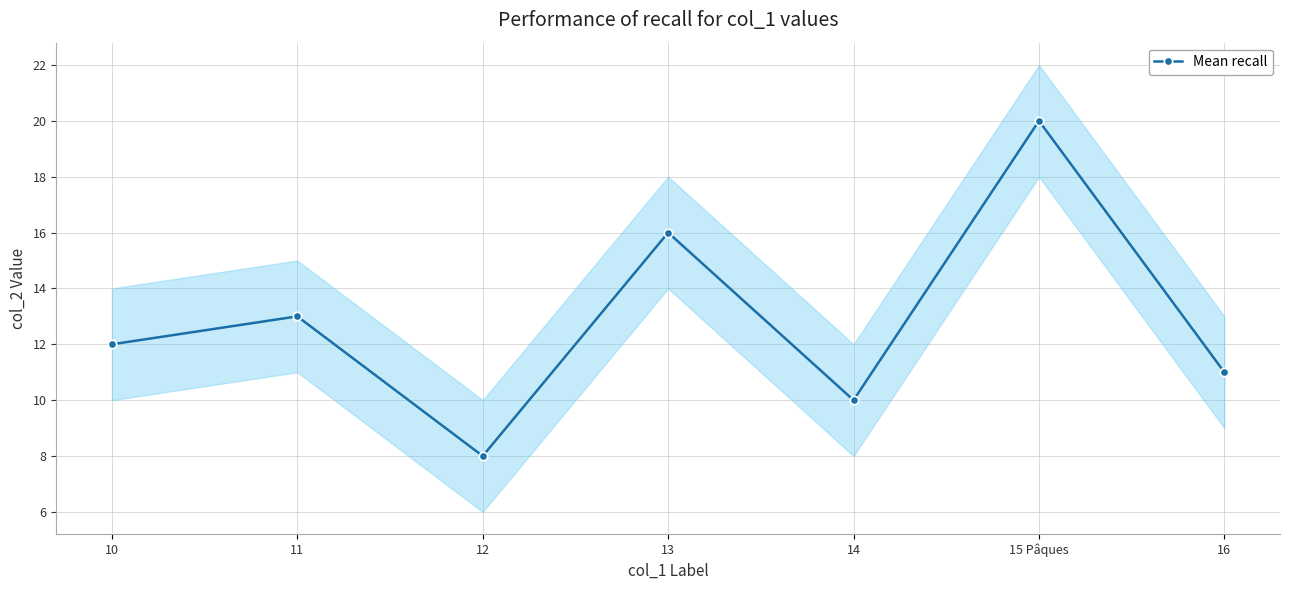

How many data points are above 12?

3